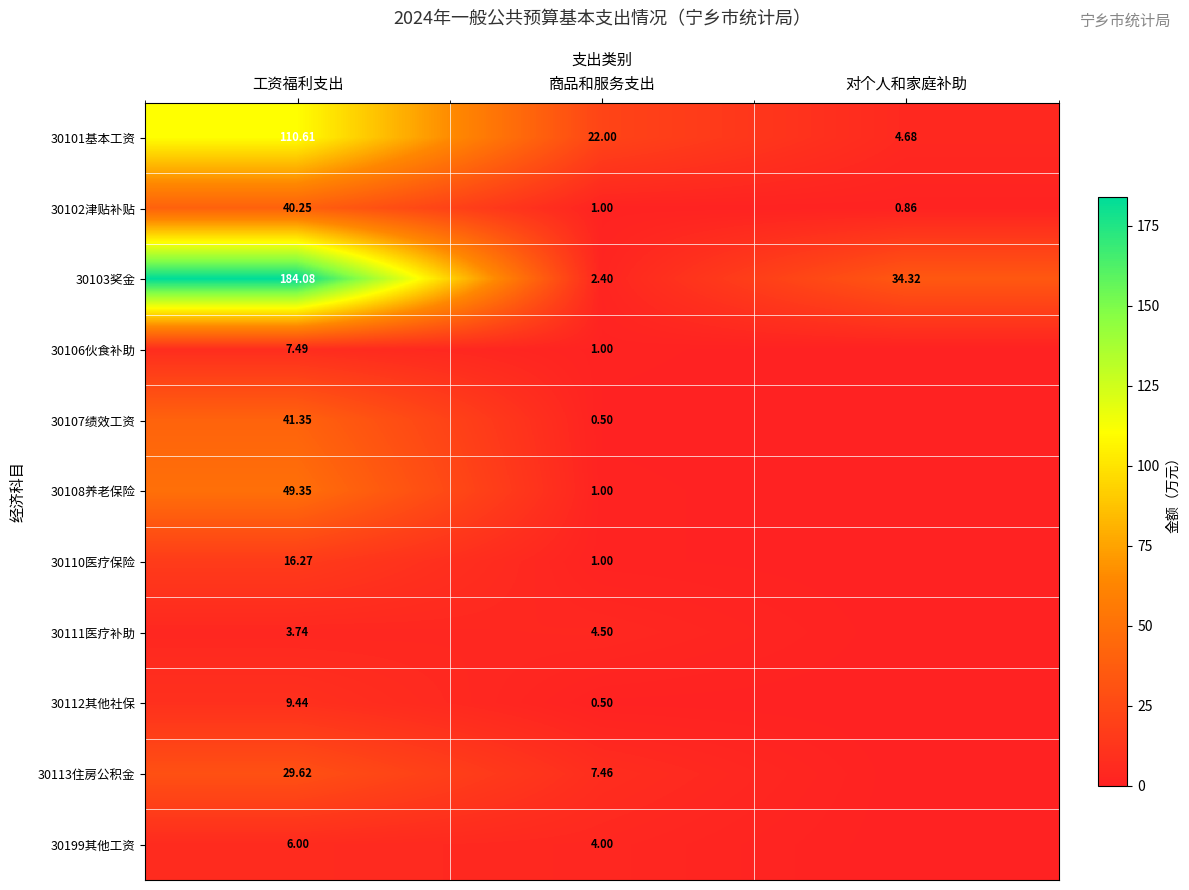

True or false: 30106伙食补助 has a value of 1.0 at 商品和服务支出.

True